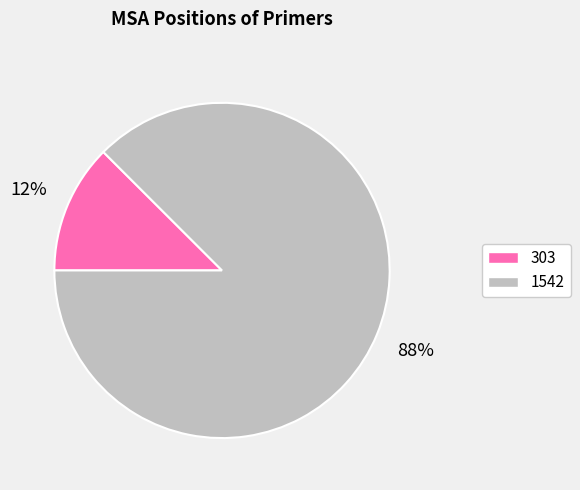

Is there a majority slice in this chart?

Yes